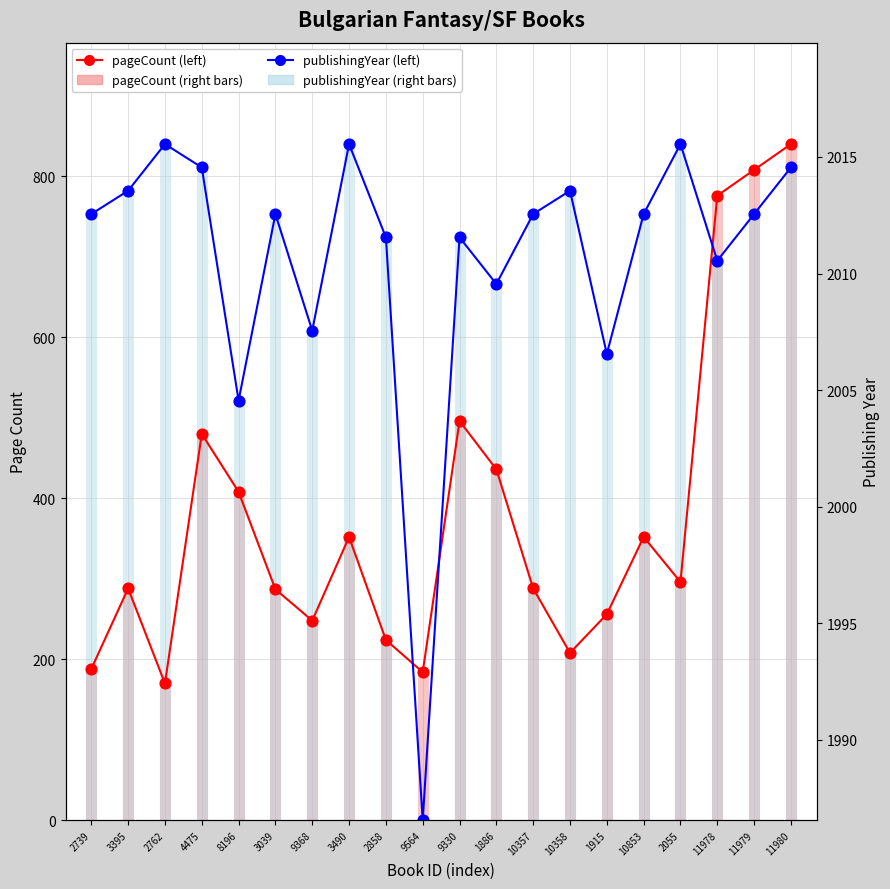

Is the value of pageCount (left) at 4475 greater than the value of publishingYear (left) at 1915?

No